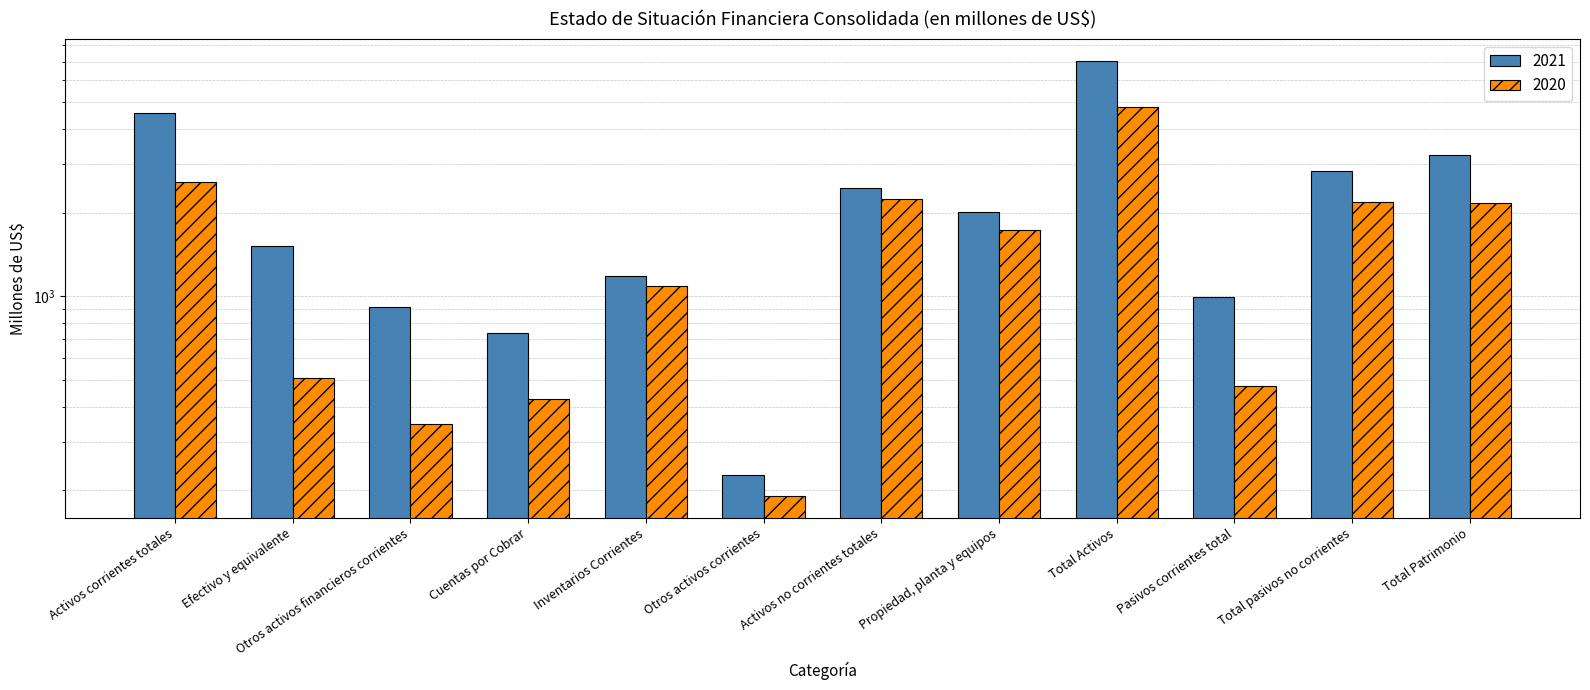

Where does the 2021 series first go above 2012?

Activos corrientes totales